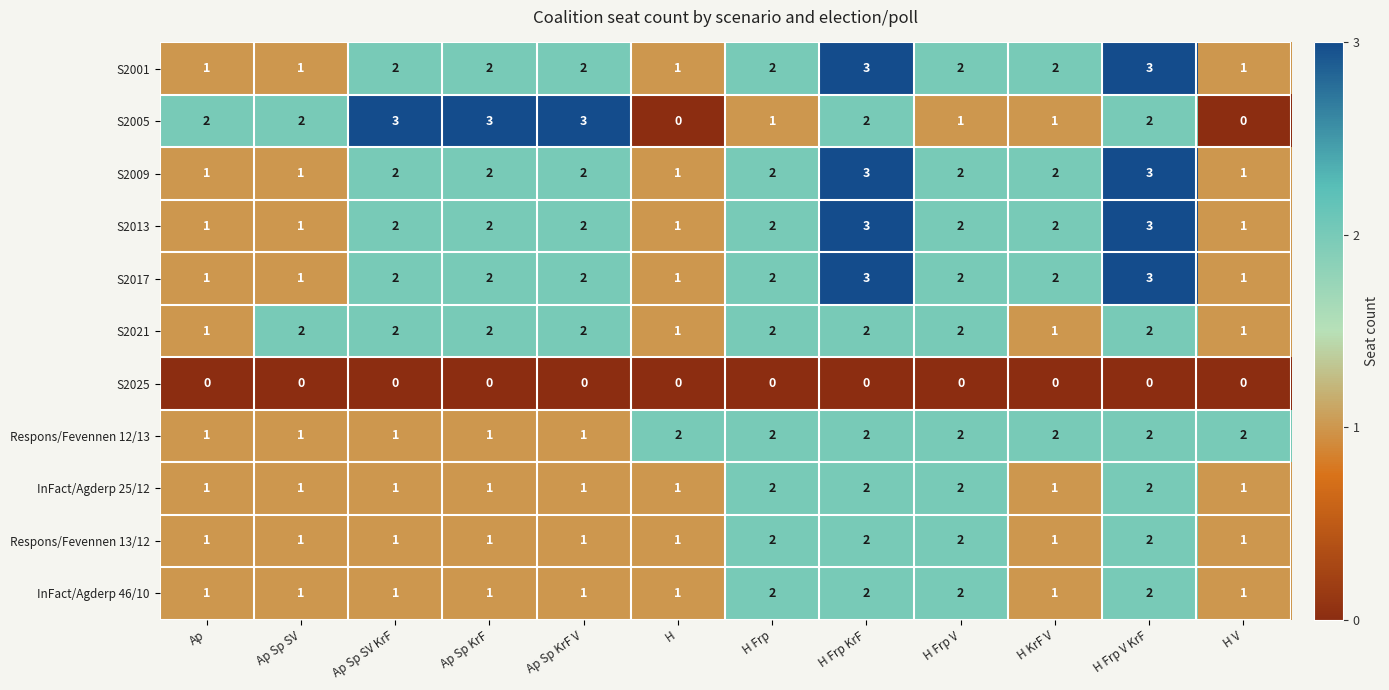

How many categories are shown in the chart?

12